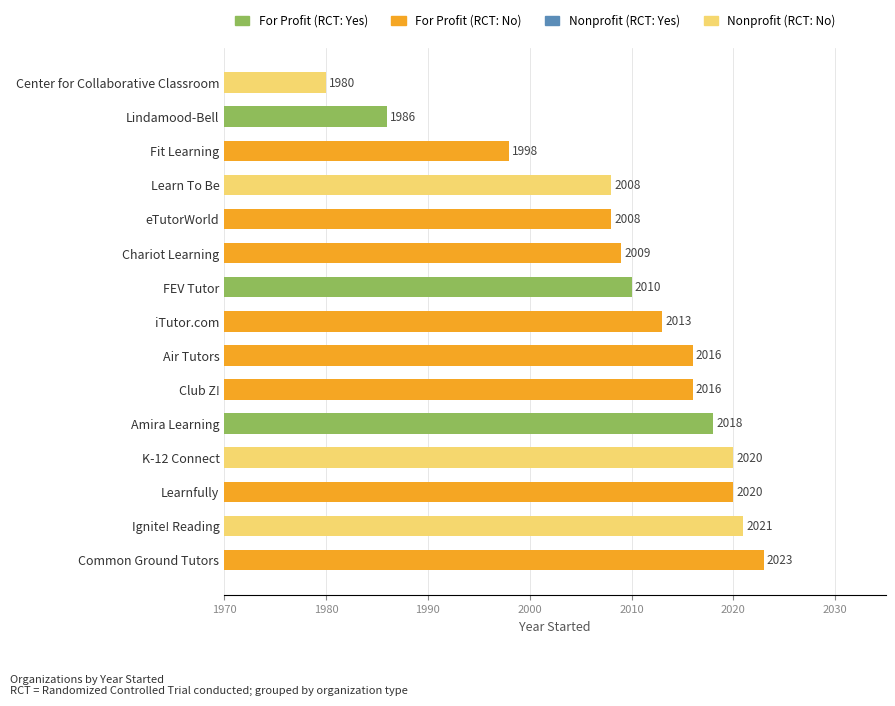

The value at iTutor.com is 2013. True or false?

True